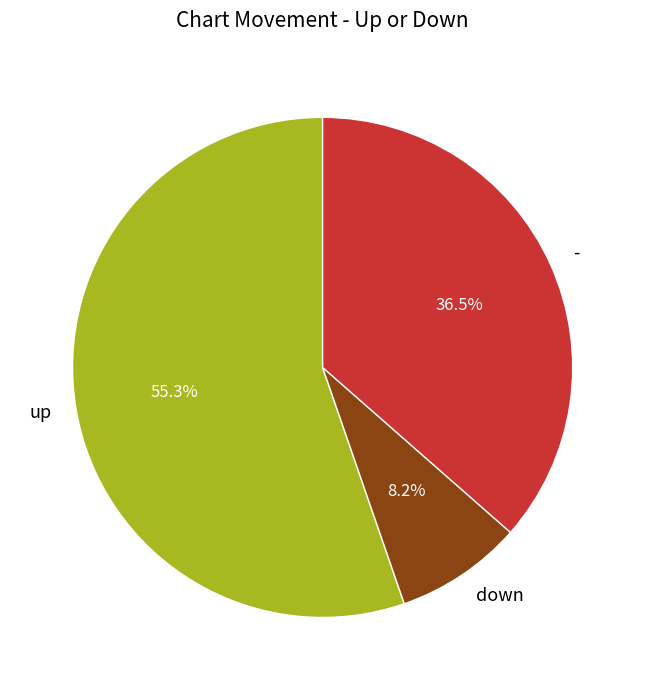

Which has a higher value, down or -?

-